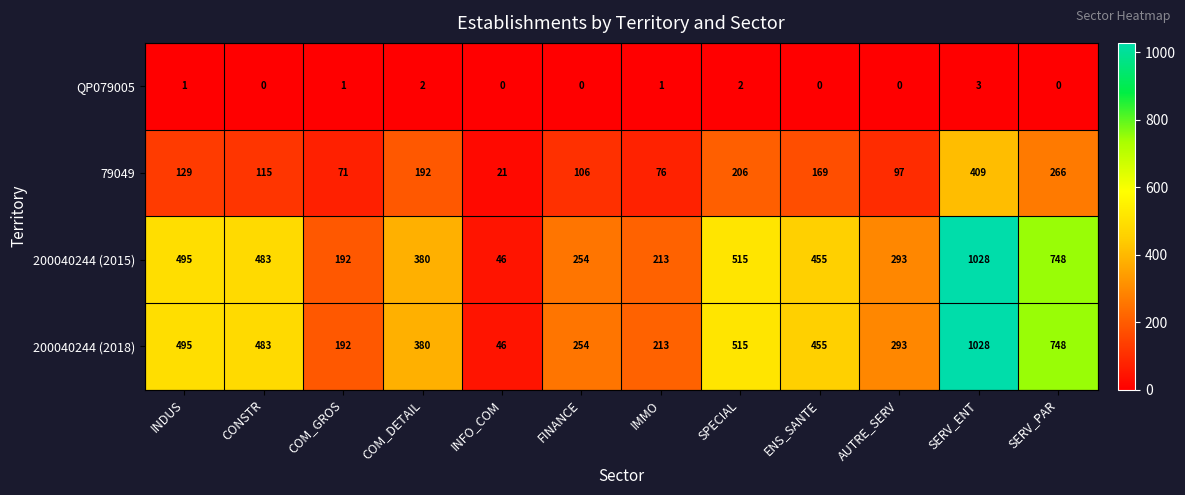

Count the number of categories in the chart.

12